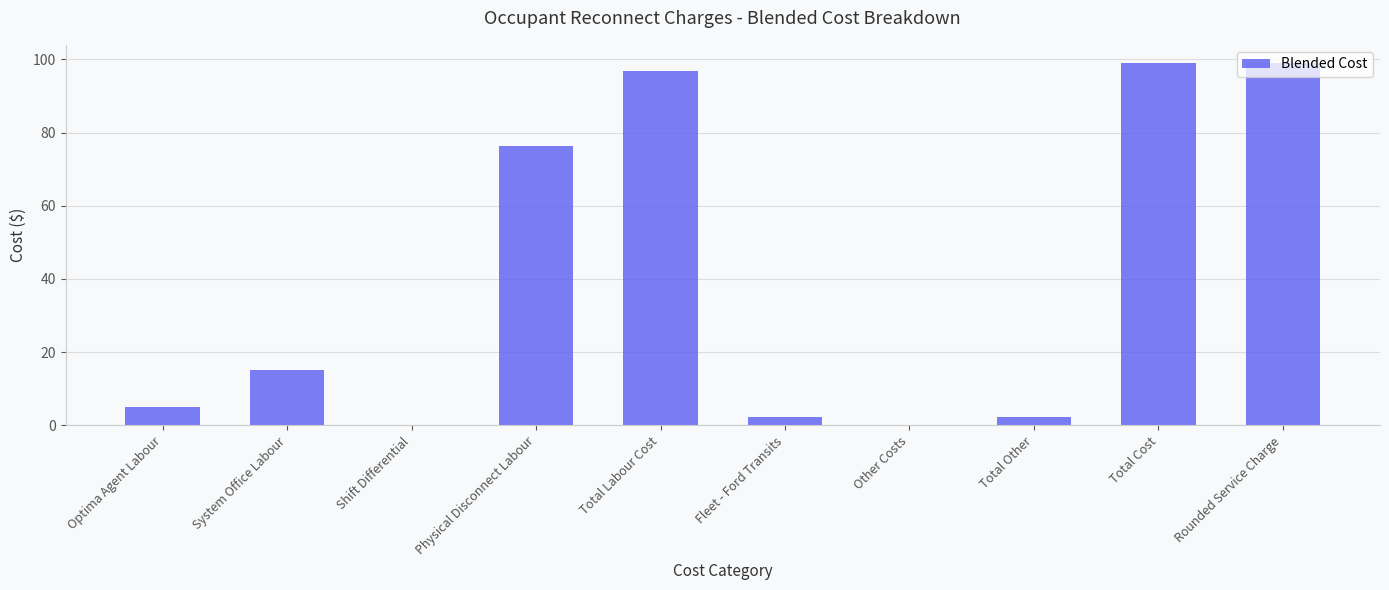

What is the change in value from Total Labour Cost to Total Other?

-94.6